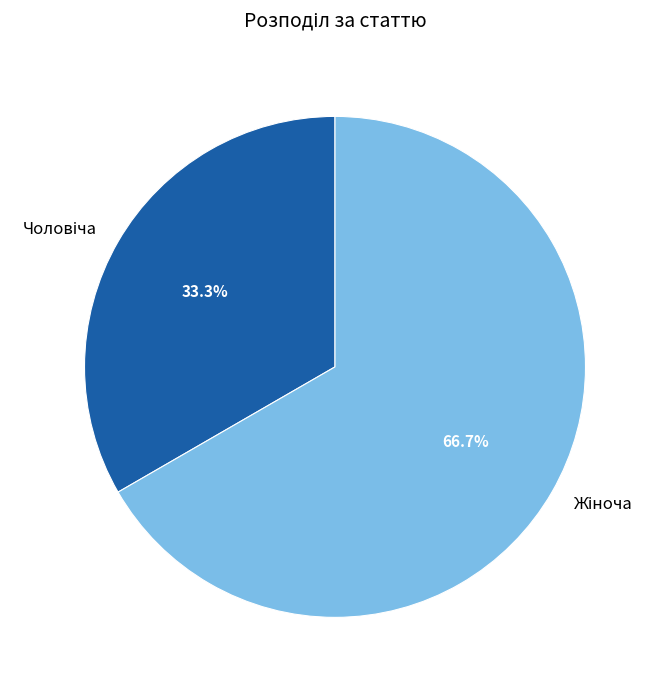

Does any single category account for the majority?

Yes